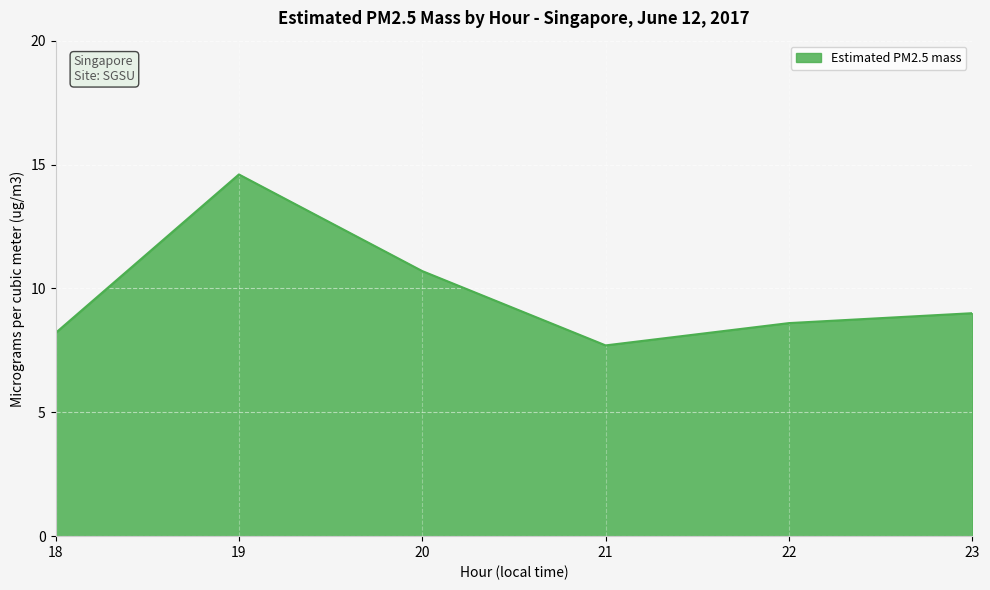

At which label is the value closest to 11?

20